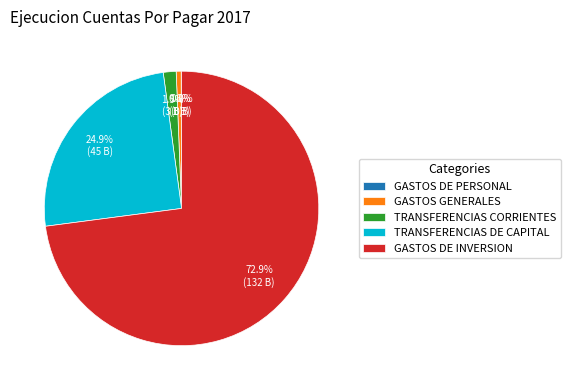

Do GASTOS GENERALES and TRANSFERENCIAS CORRIENTES together represent more than half of the pie?

No